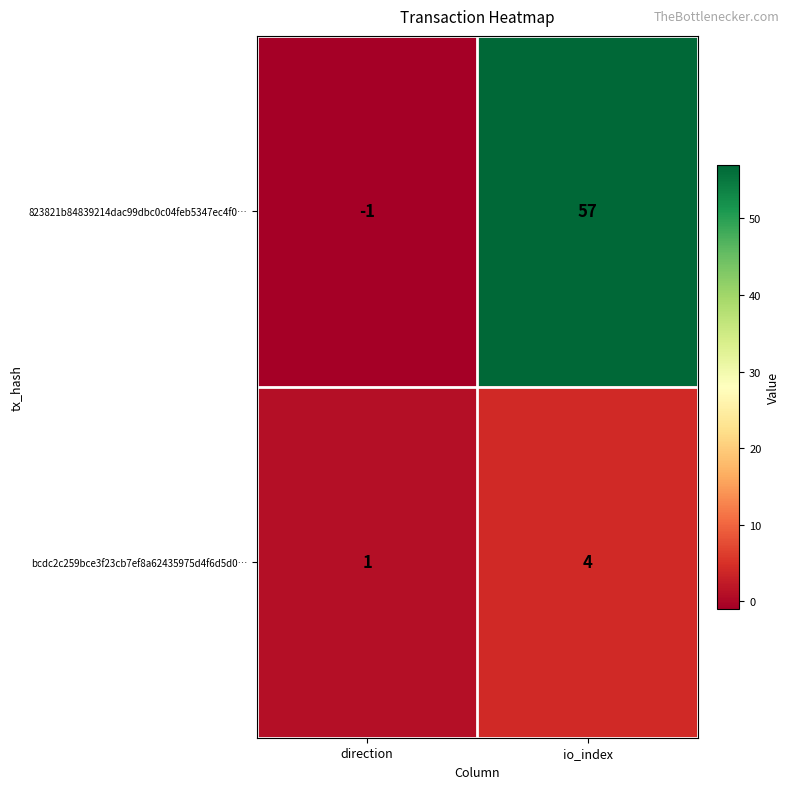

Where is 823821b84839214dac99dbc0c04feb5347ec4f0… nearest to the value 28?

direction